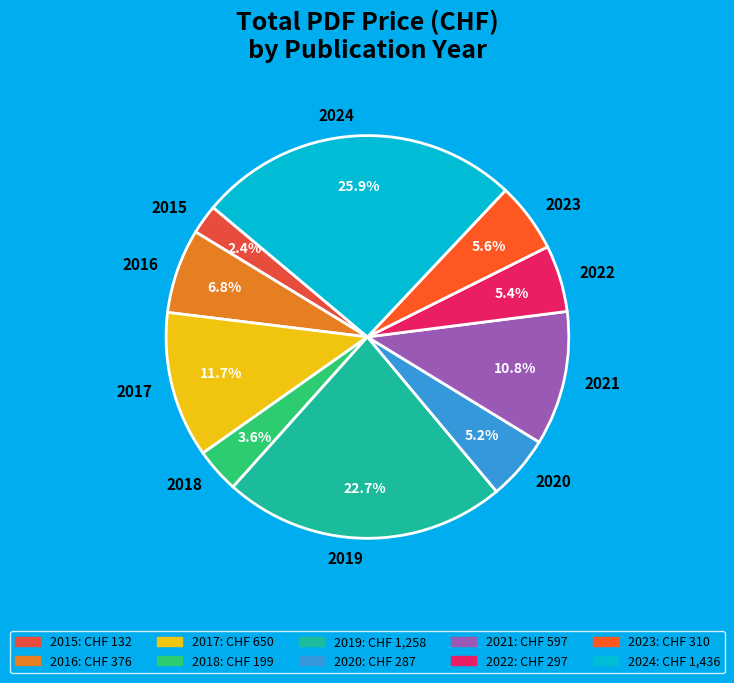

Which category has the smallest portion of the pie?

2015